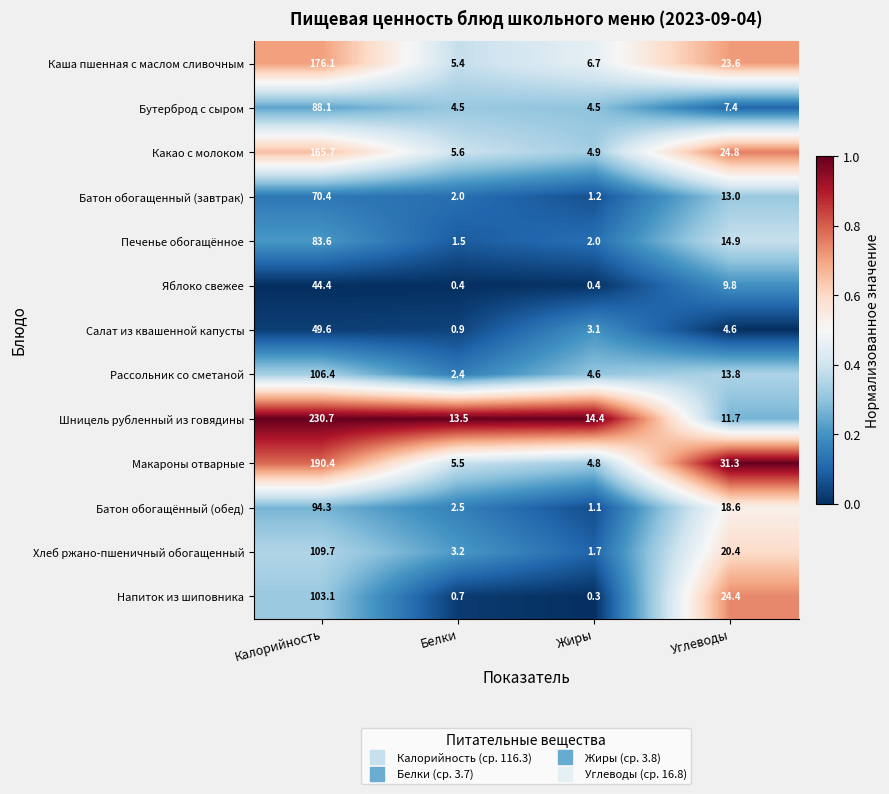

Which series has the widest spread of values?

Шницель рубленный из говядины